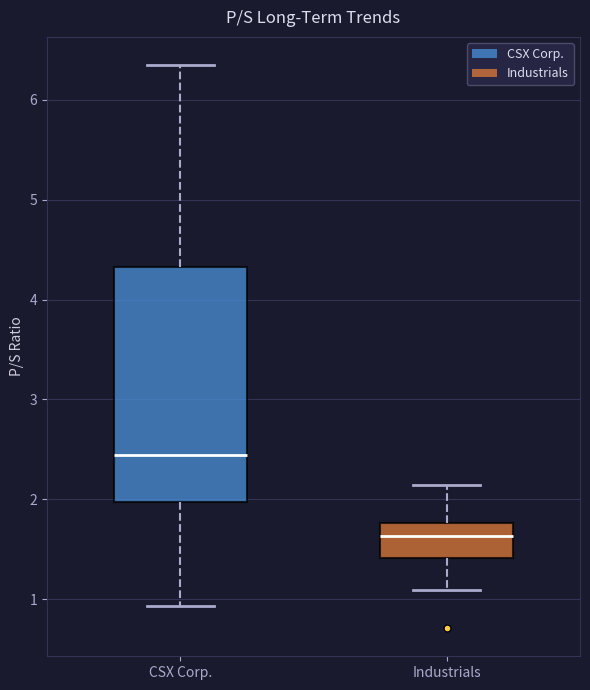

Reading left to right, transcribe this box plot: for each box, give where its median line is, the range the box spans, and where its two whiskers end, as read against the y-axis. The values are not printed on the chart, so give them approximately, as read against the axis.

CSX Corp.: median 2.4, box 2.0 to 4.3, whiskers 0.9 to 6.4
Industrials: median 1.6, box 1.4 to 1.8, whiskers 1.1 to 2.1